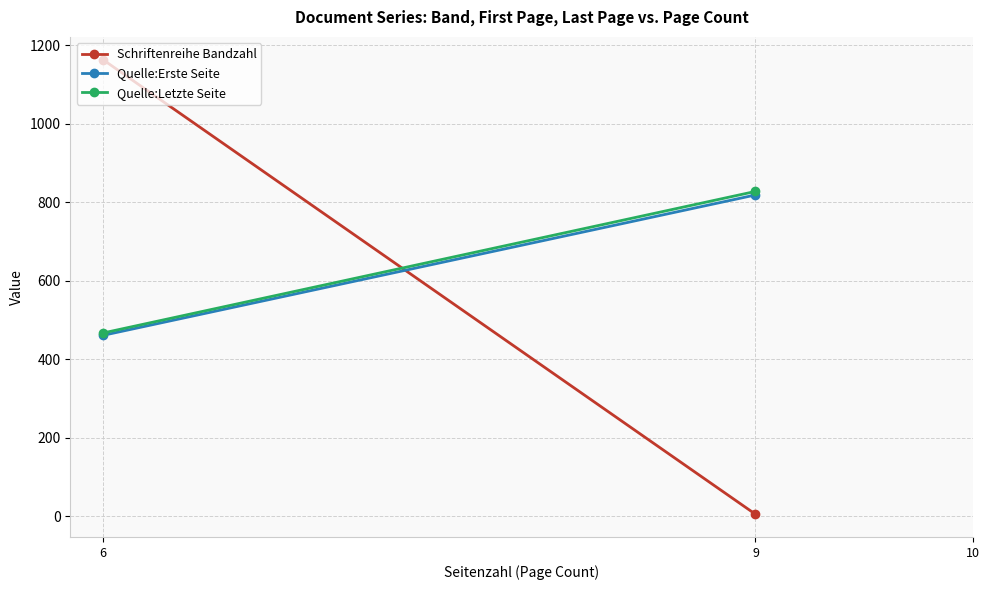

List the labels in order of Schriftenreihe Bandzahl value, smallest first.

9, 6